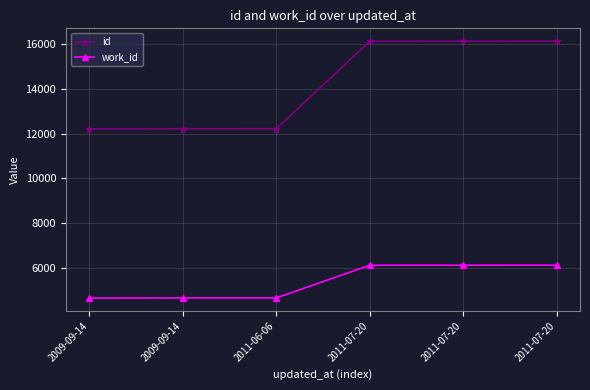

What is the label of the 4th point from the left?

2011-07-20